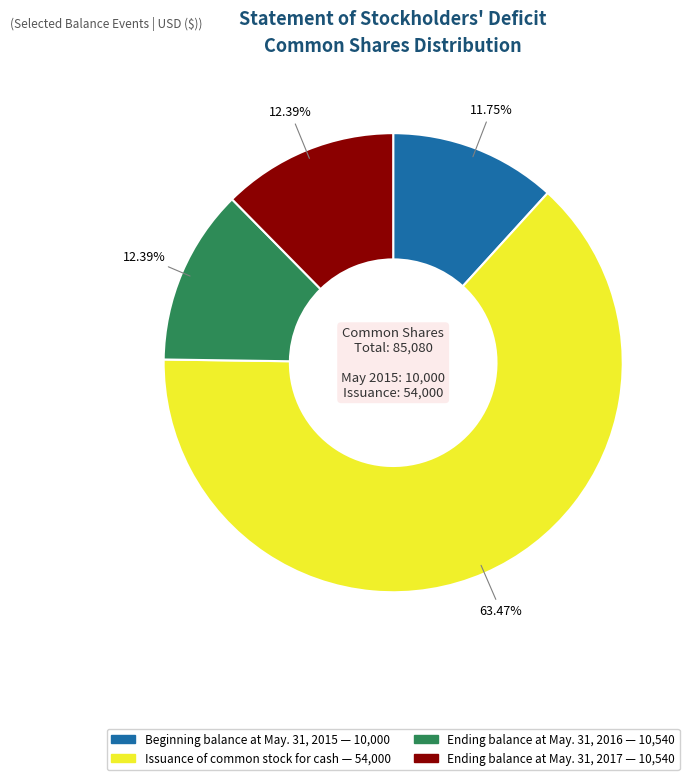

Which slice is the smallest?

Beginning balance at May. 31, 2015